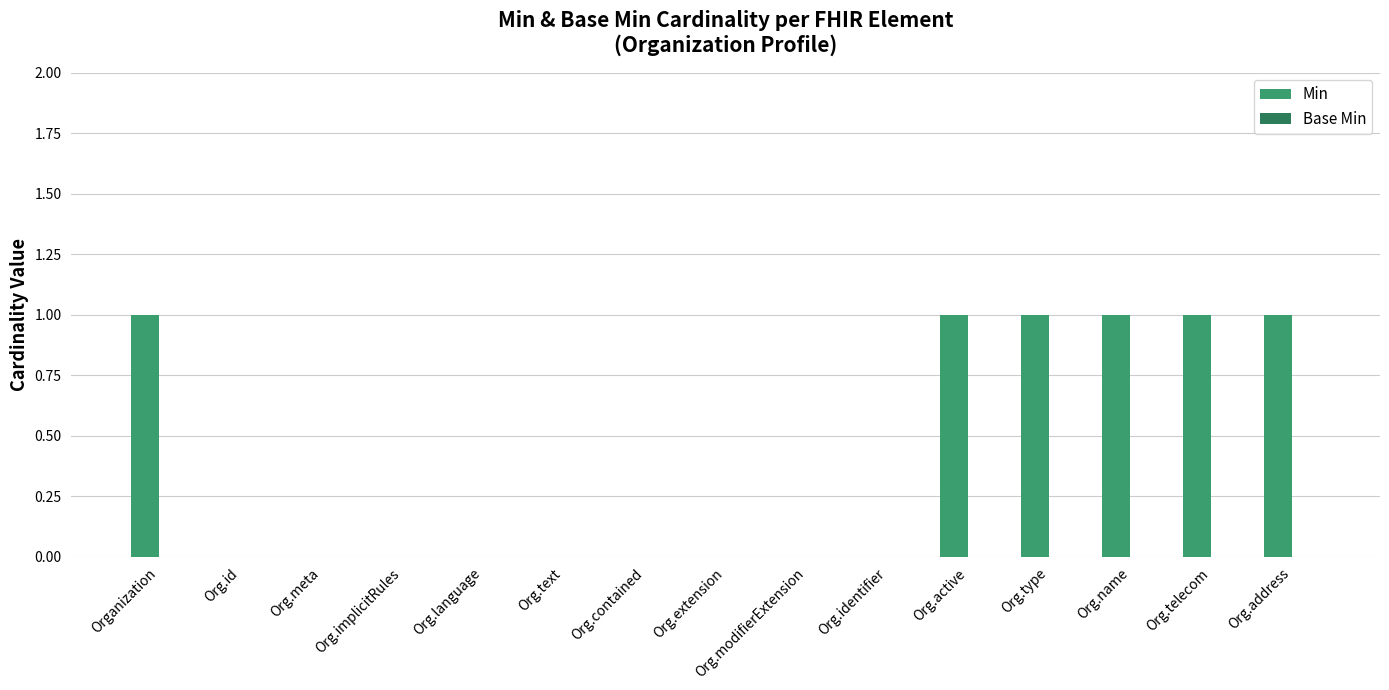

What is the sum of all values?

6